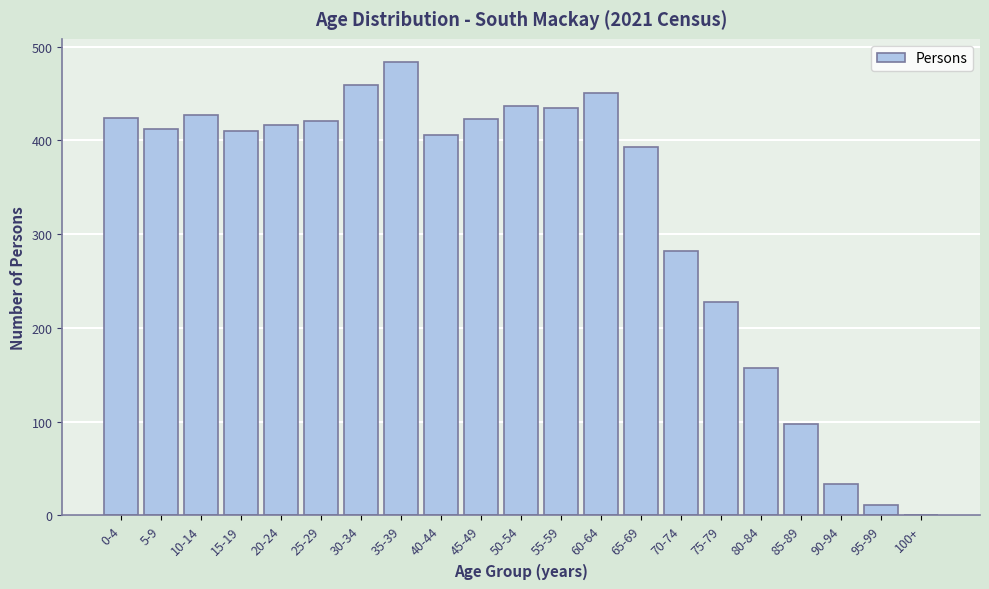

At which label is the value closest to 242?

75-79